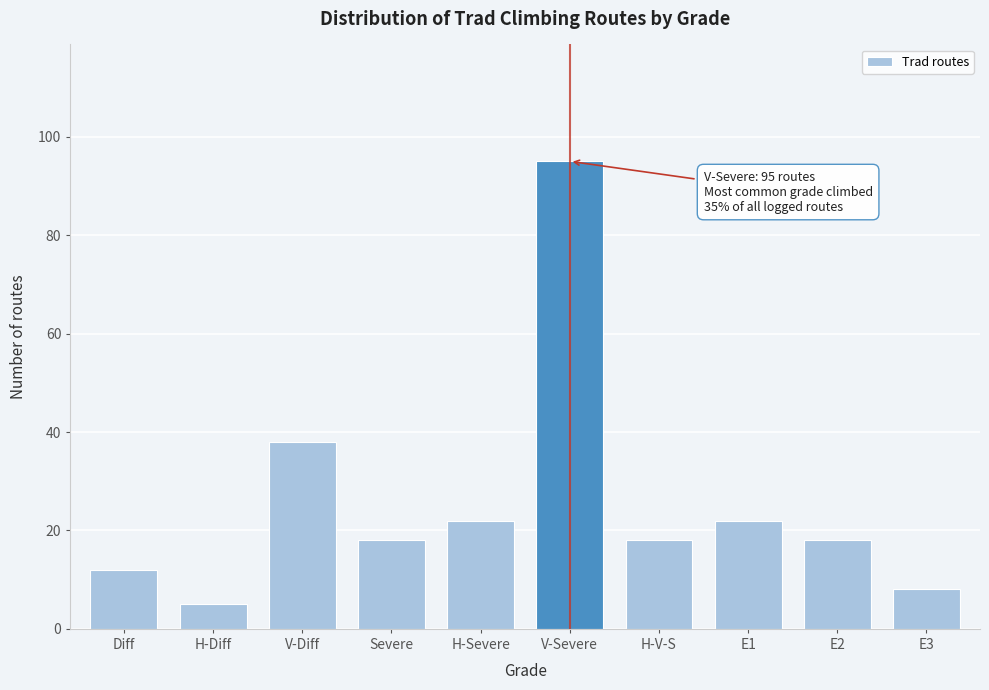

Reading left to right, transcribe all the data shown in this chart.

Diff=12	H-Diff=5	V-Diff=38	Severe=18	H-Severe=22	V-Severe=95	H-V-S=18	E1=22	E2=18	E3=8